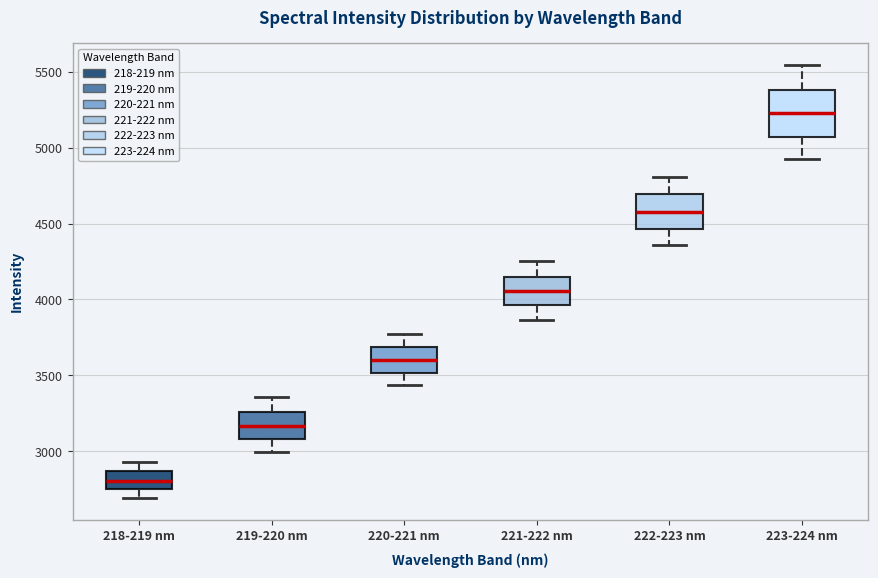

Which box has the highest median line?

223-224 nm